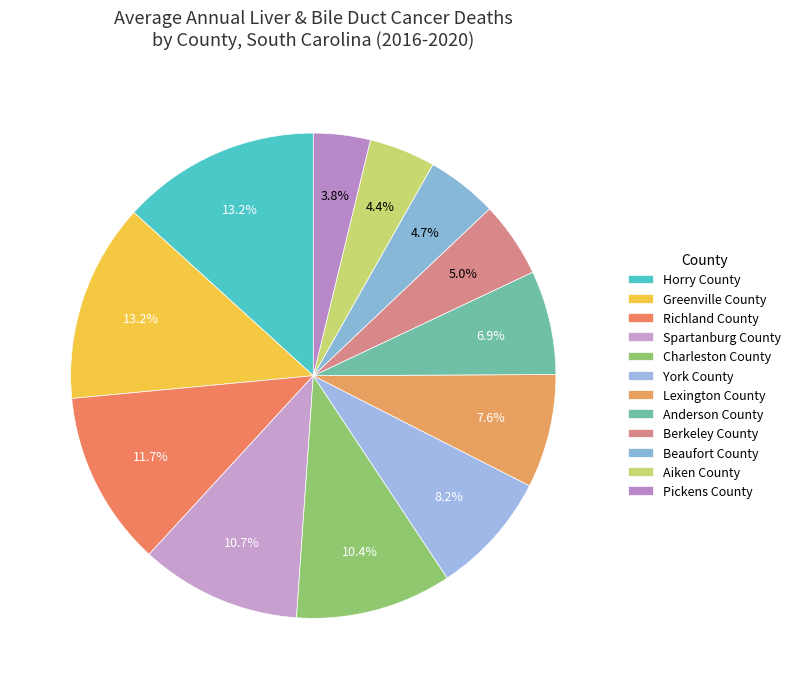

How many segments does this pie chart have?

12